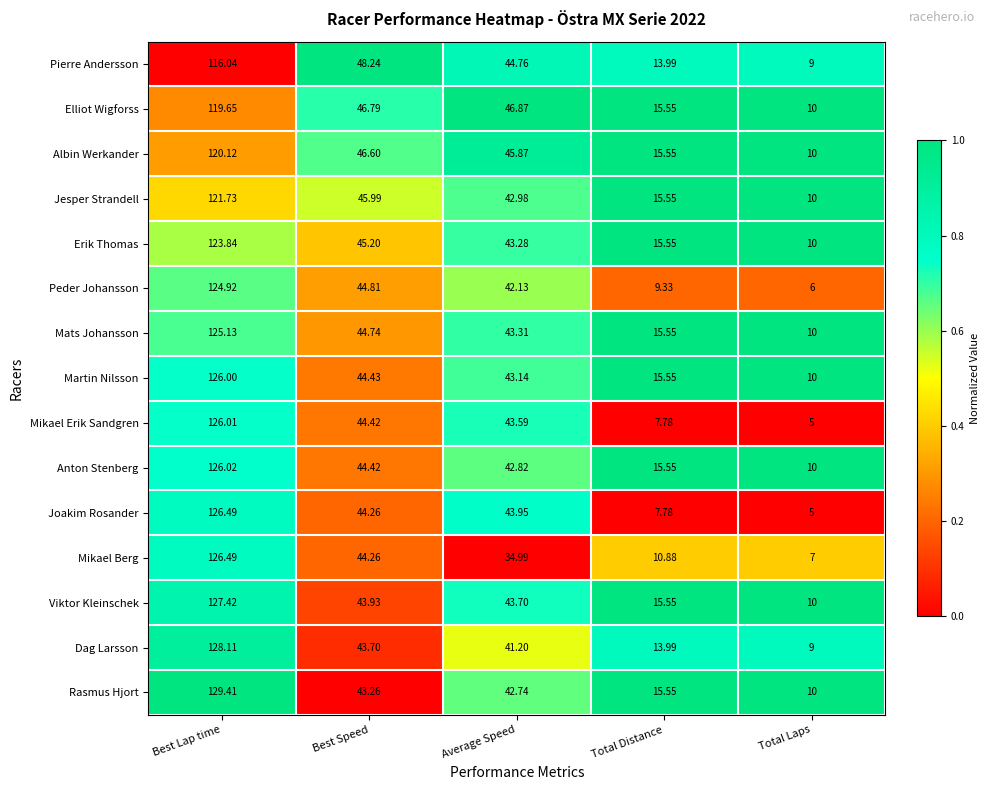

At which category does the chart reach its minimum across all series?

Total Laps